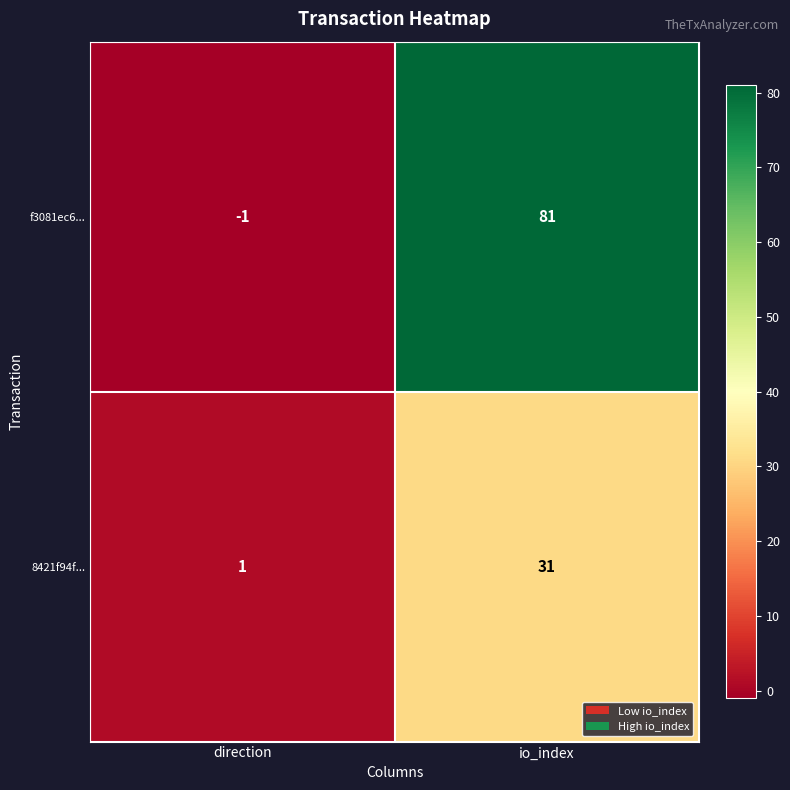

Reading left to right, transcribe all the data shown in this chart.

f3081ec6...: direction=-1	io_index=81
8421f94f...: direction=1	io_index=31